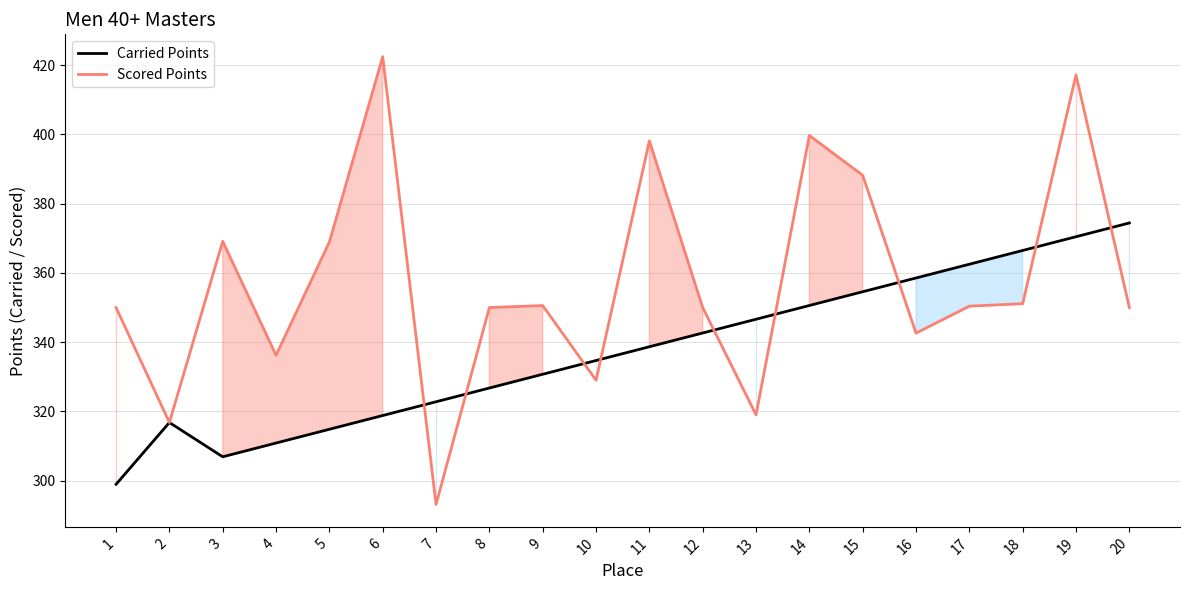

Which series has the widest spread of values?

Scored Points